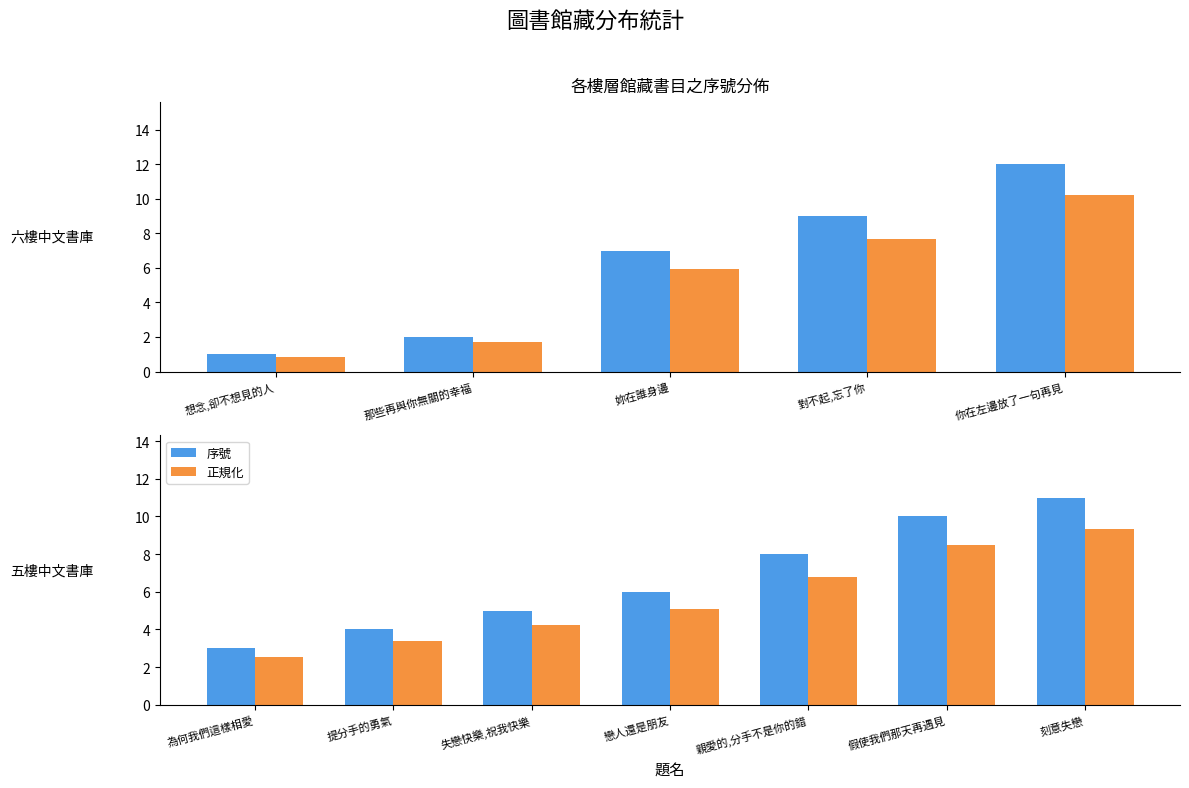

What value does the 正規化 series have at 假使我們那天再遇見?

8.5